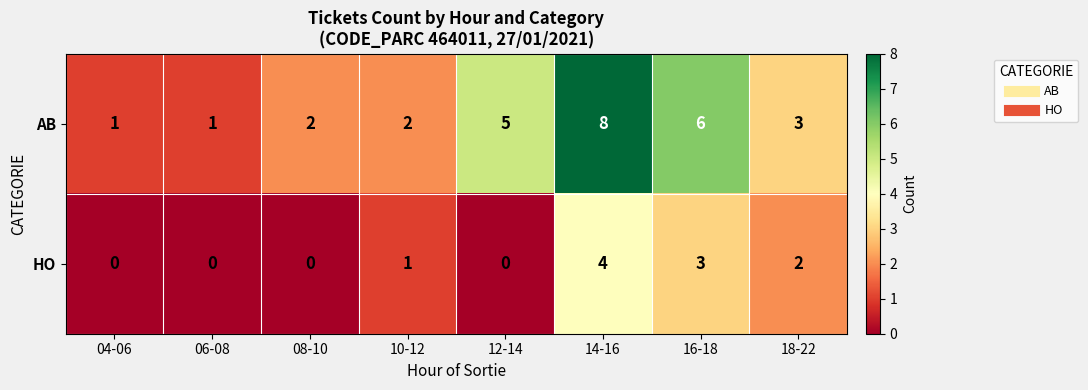

True or false: HO has a value of -2 at 06-08.

False